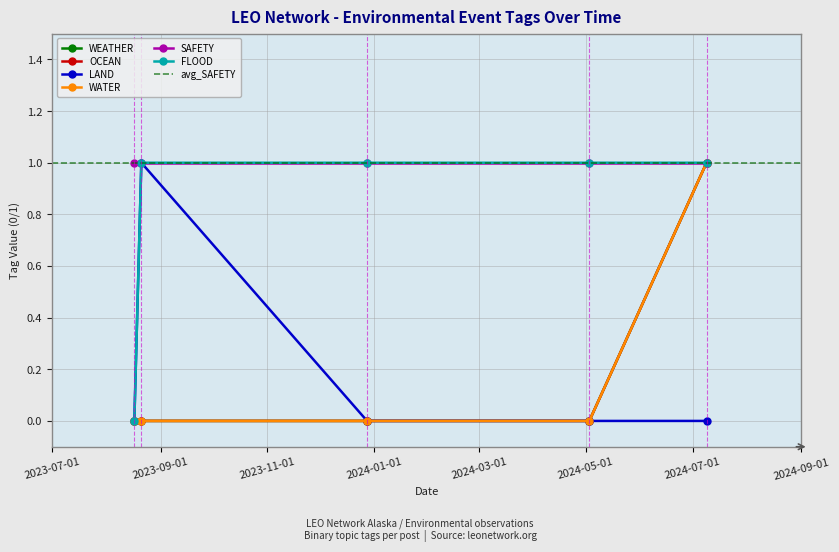

What is the sum of all LAND values?

1